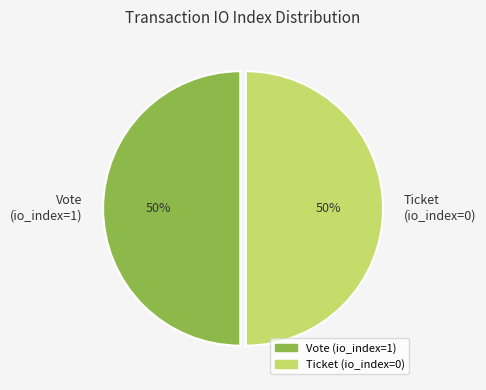

What is the ratio of the value at Ticket (io_index=0) to the value at Vote (io_index=1)?

1.0